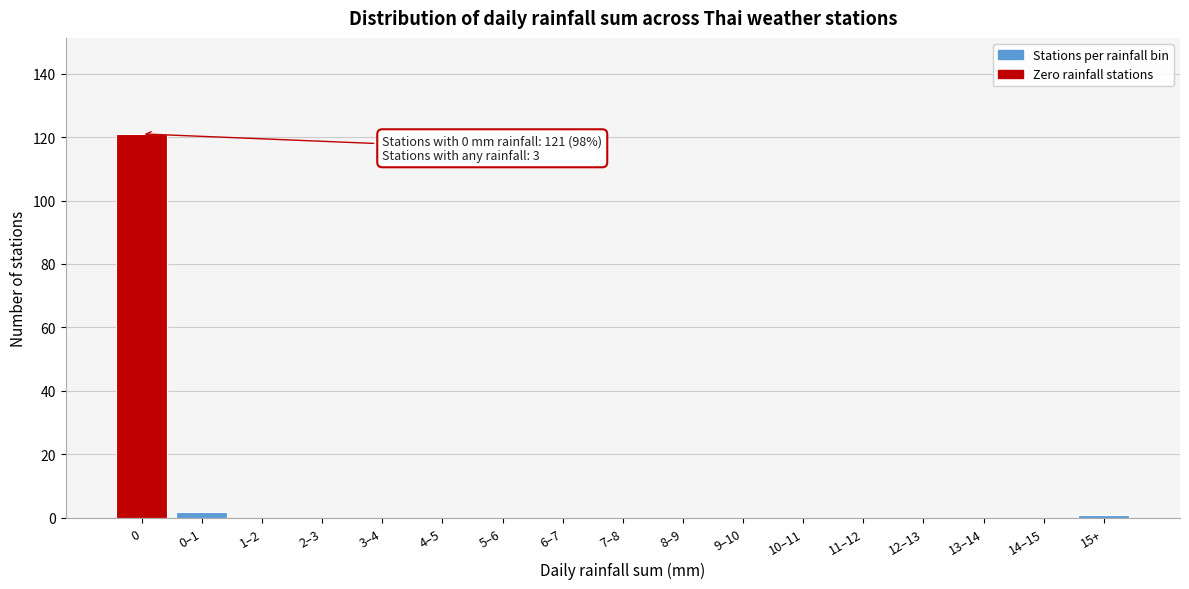

Reading left to right, what are all the values shown in this chart?

0=121	0–1=2	1–2=0	2–3=0	3–4=0	4–5=0	5–6=0	6–7=0	7–8=0	8–9=0	9–10=0	10–11=0	11–12=0	12–13=0	13–14=0	14–15=0	15+=1